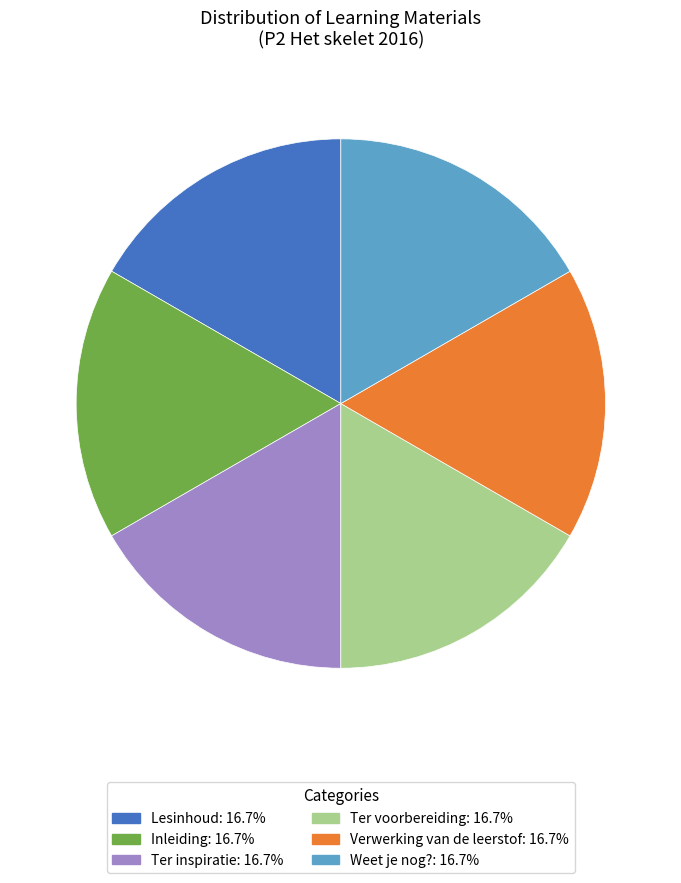

Does Lesinhoud account for over 50% of the chart?

No